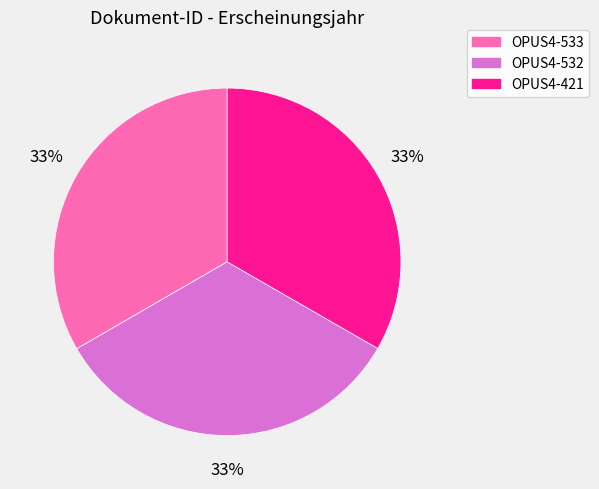

How many segments does this pie chart have?

3